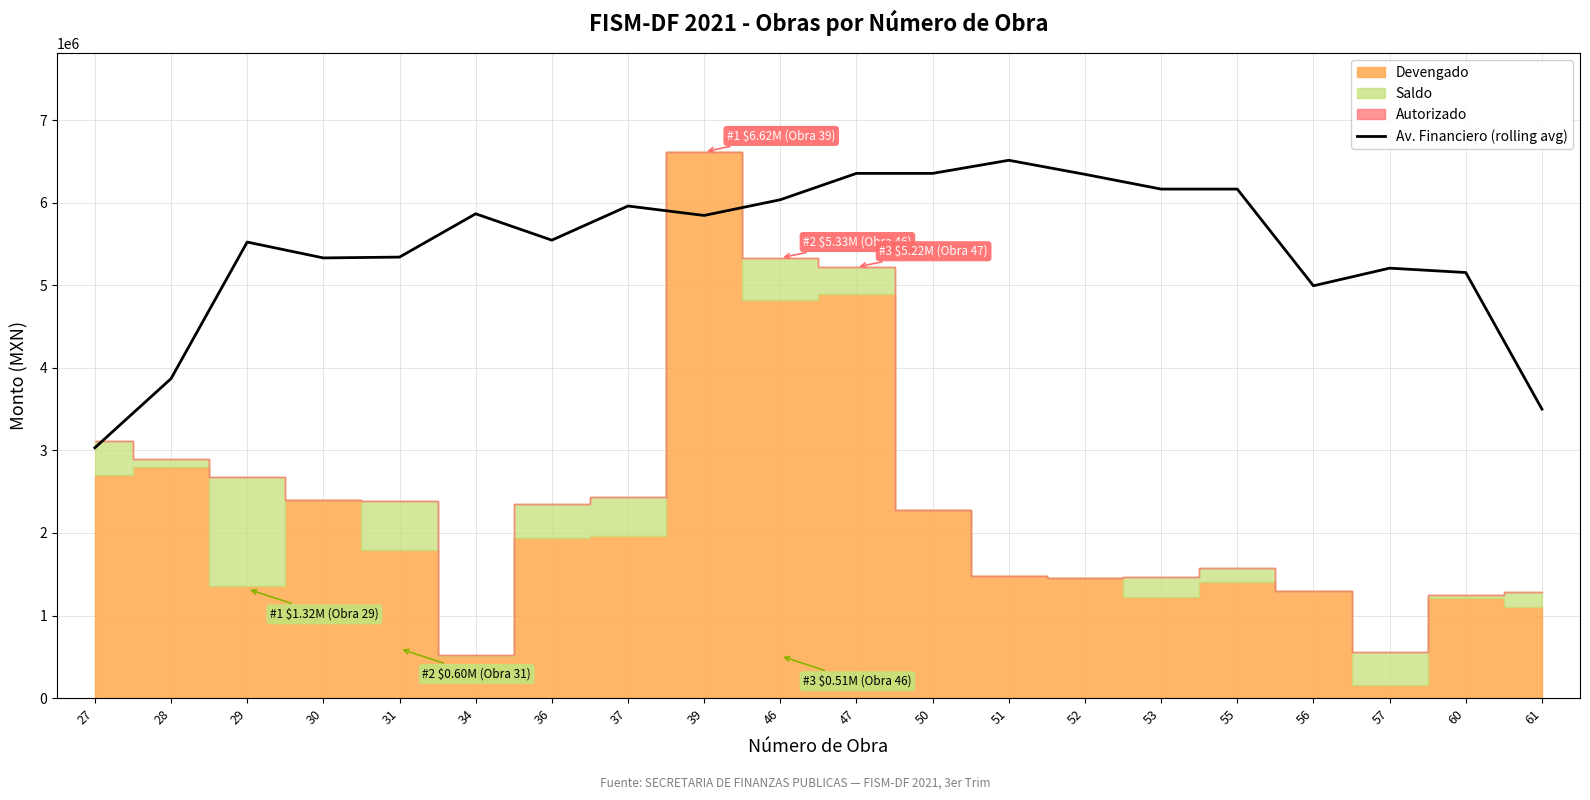

How many lines are shown in the chart?

1